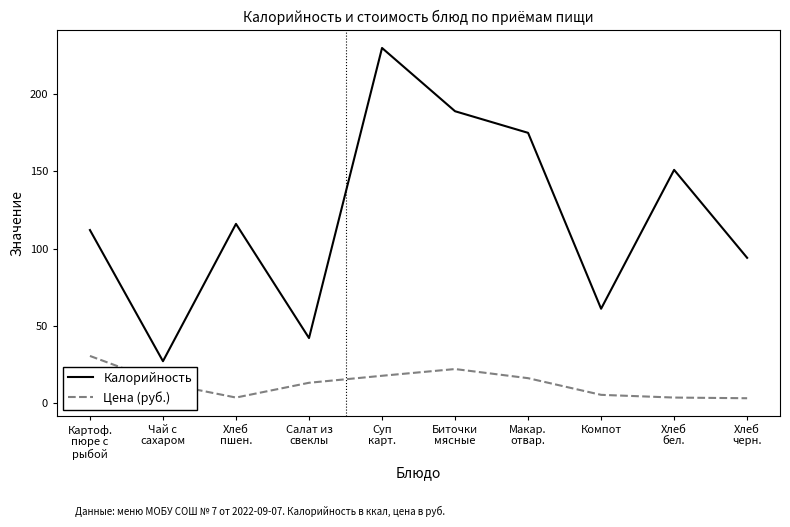

At which category does Цена (руб.) reach its first local valley?

Хлеб
пшен.